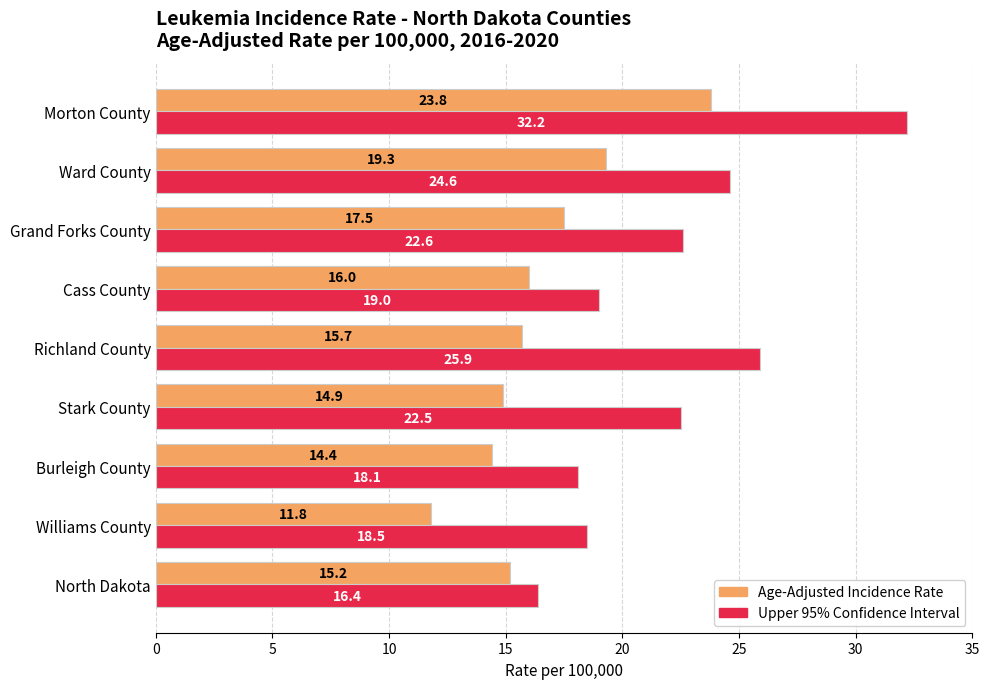

What is the difference between the highest and lowest values at Stark County?

7.6